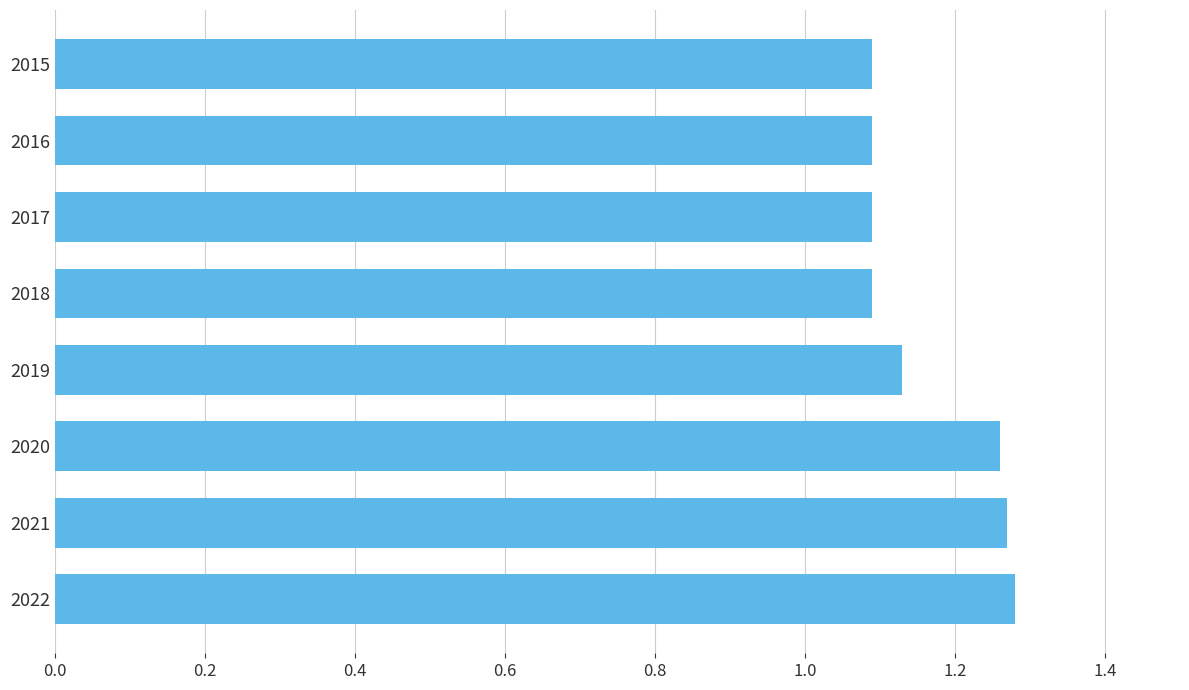

The chart shows a value of 0.5 at 2022. True or false?

False